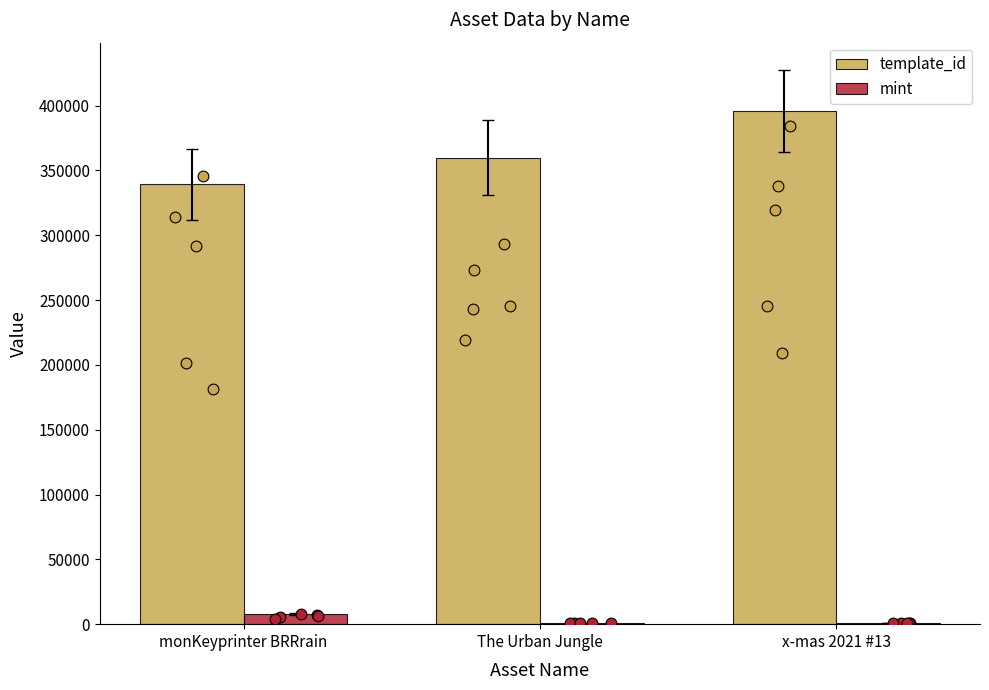

Which series contains the highest Y value?

template_id